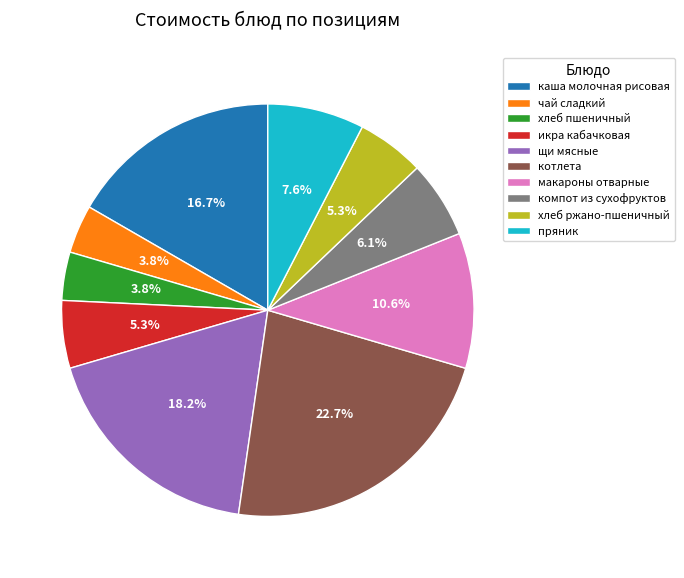

To the nearest percent, what percentage of the pie is щи мясные?

18%